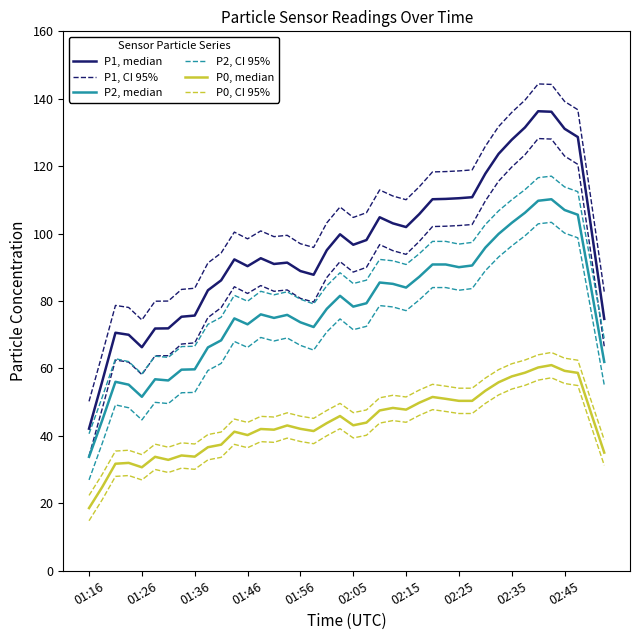

What is the label of the 14th point from the right?

26